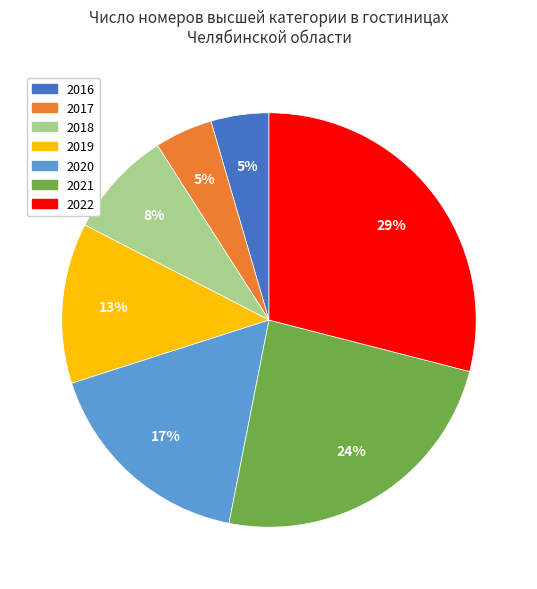

Count the number of slices in the pie.

7